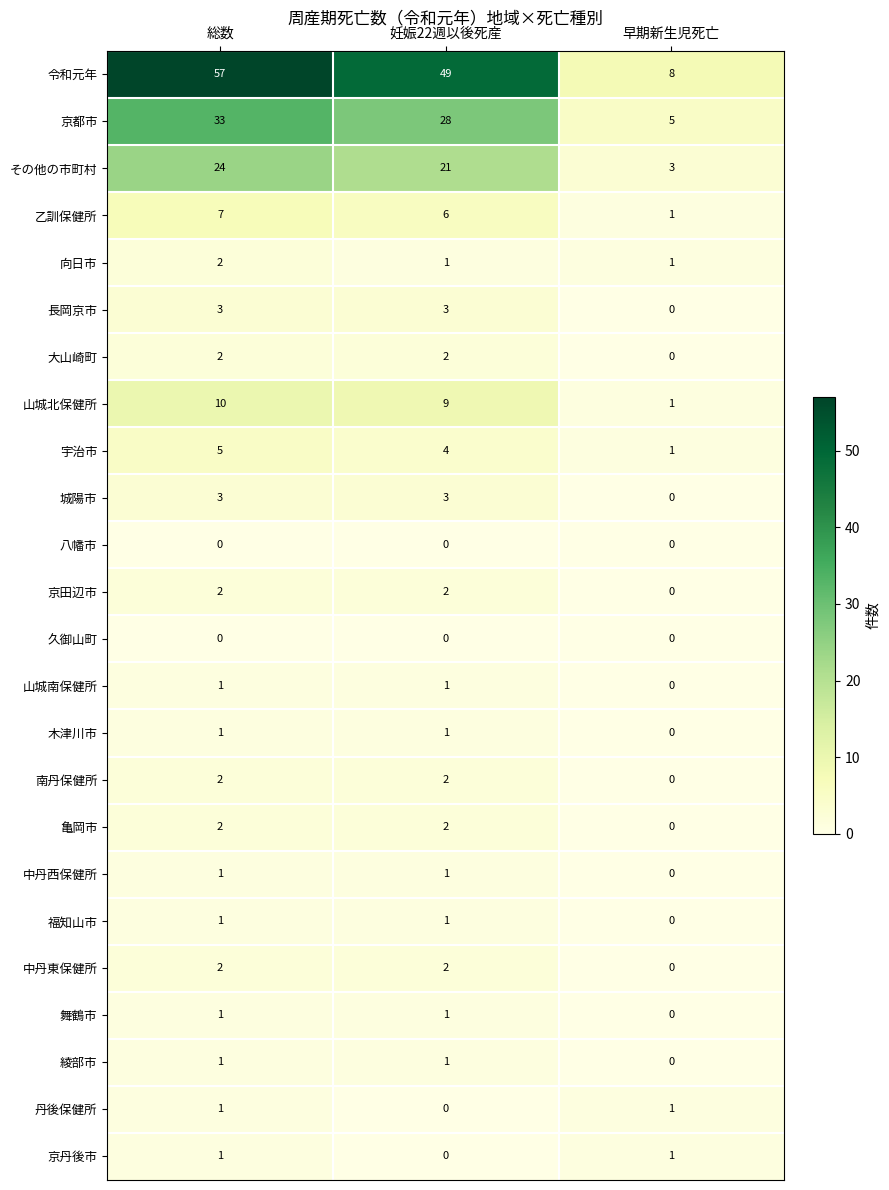

True or false: 綾部市 has a value of 1 at 早期新生児死亡.

False